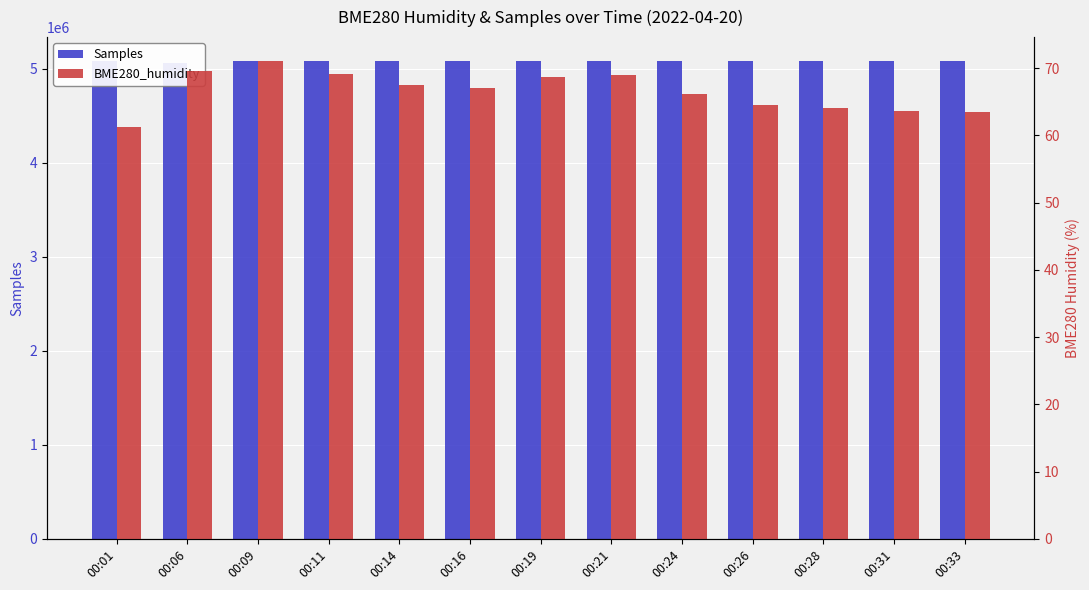

Where is Samples nearest to the value 5068668?

00:26